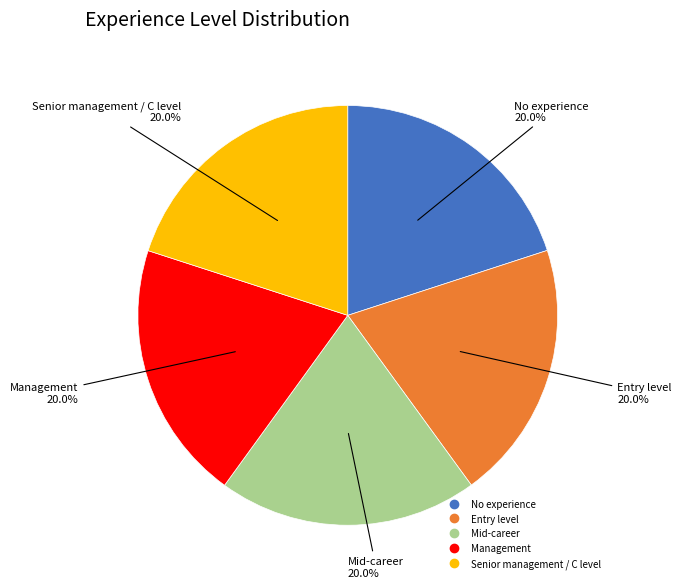

What is the ratio of the value at Management to the value at Entry level?

1.0